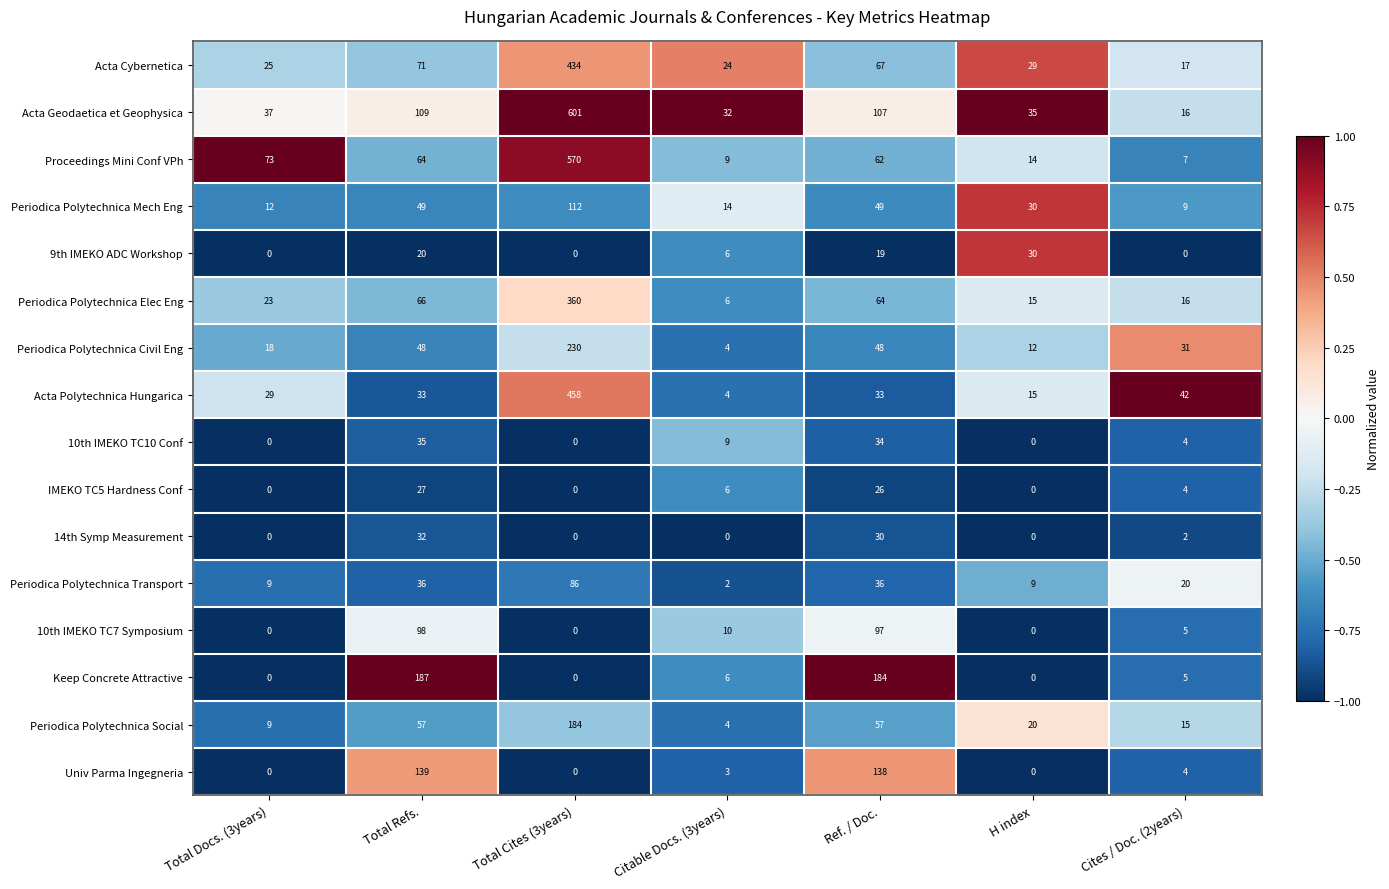

What is the total value across all series at Total Docs. (3years)?

235